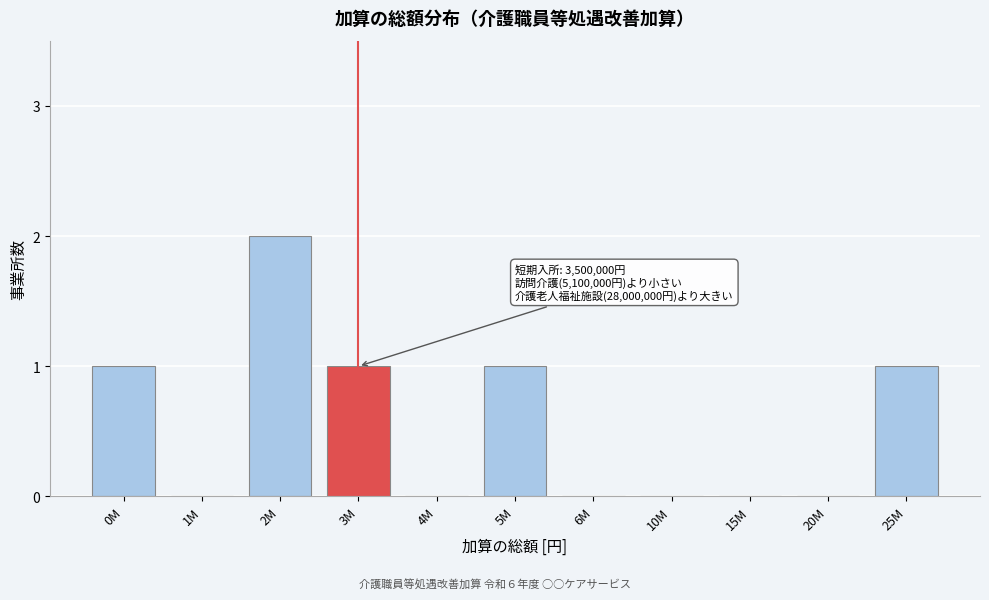

Reading left to right, extract all data points from this chart.

0M=1	1M=0	2M=2	3M=1	4M=0	5M=1	6M=0	10M=0	15M=0	20M=0	25M=1